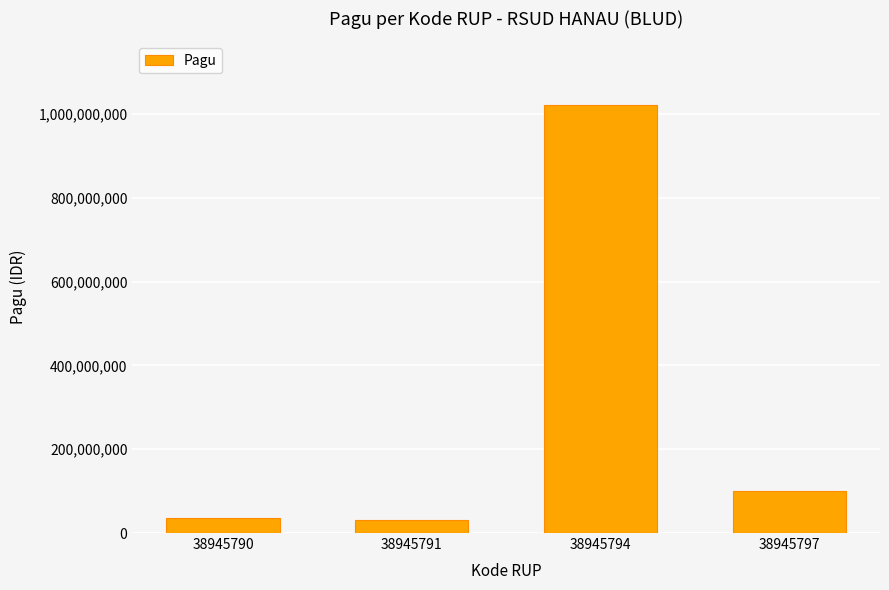

What is the sum of the values at 38945797 and 38945790?

136000000